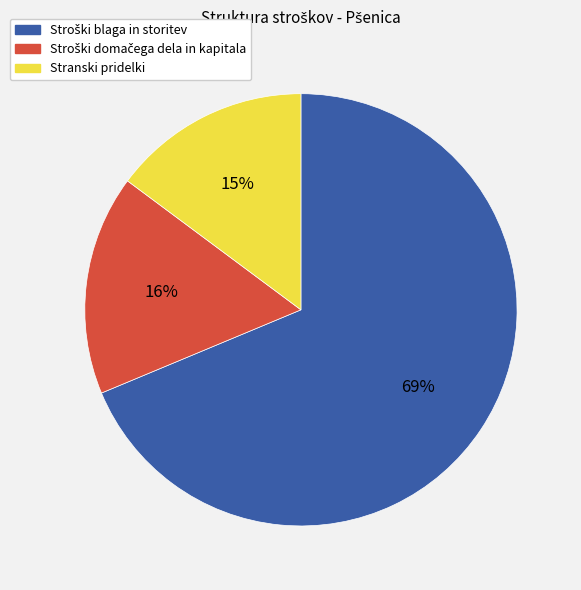

True or false: Stranski pridelki accounts for 1% of the total.

False